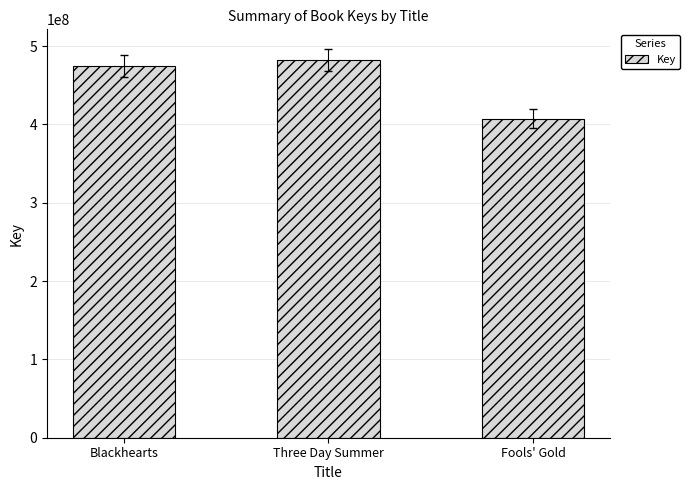

Between Three Day Summer and Blackhearts, which is larger?

Three Day Summer